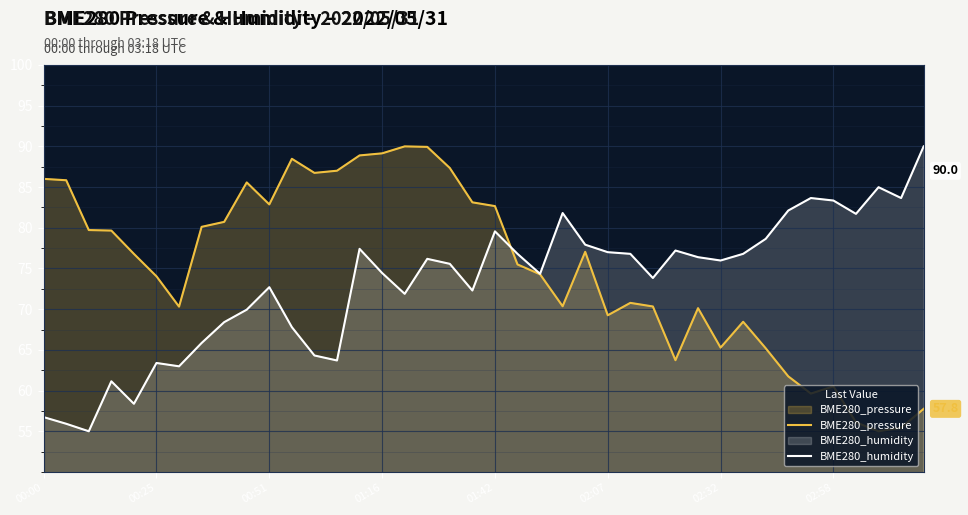

Does the chart display data point markers on the line(s)?

No